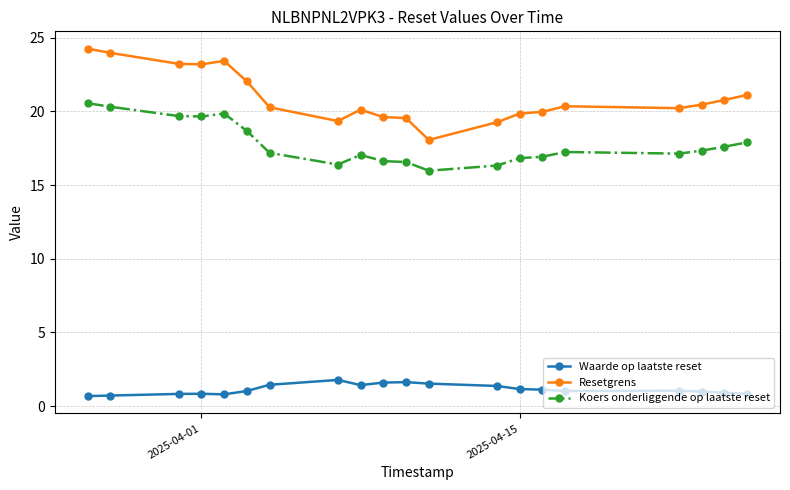

What is the minimum value for Resetgrens?

18.1